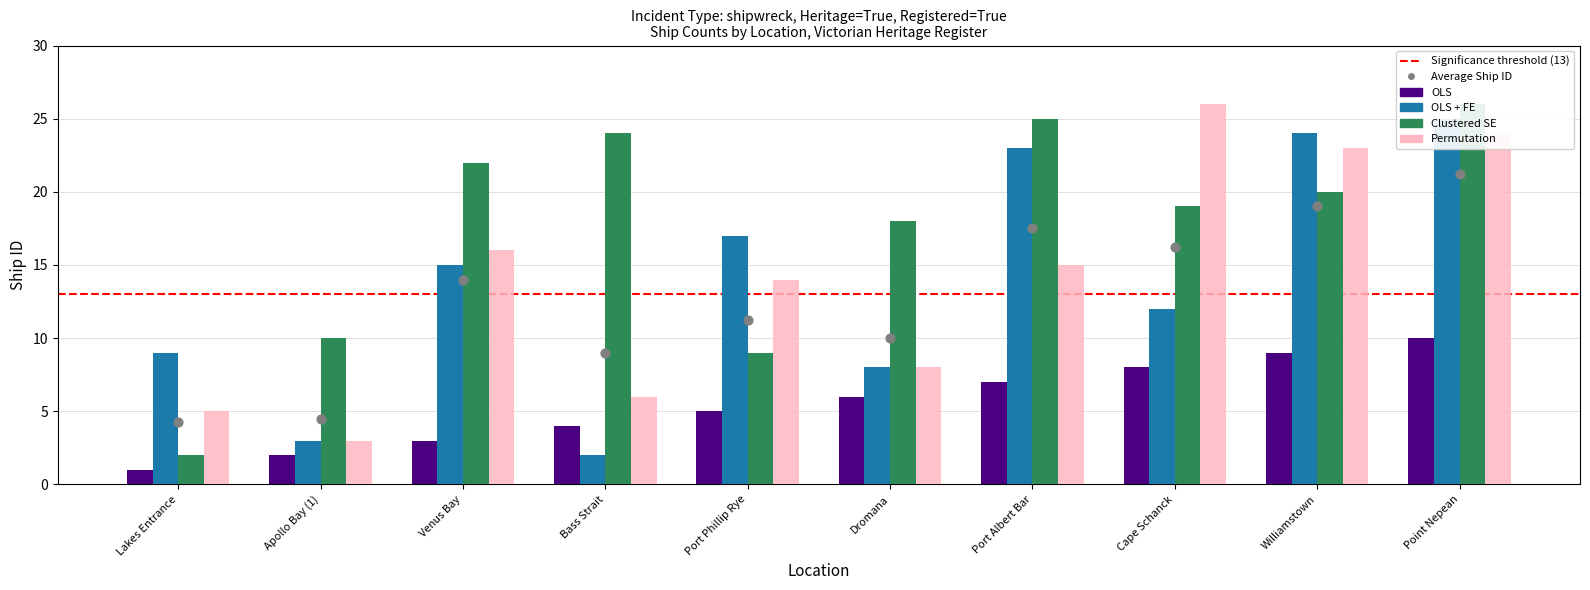

Which series contains the highest Y value?

Clustered SE